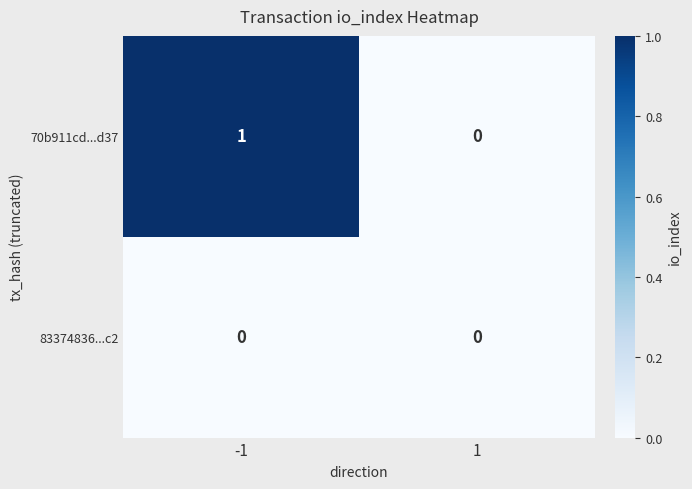

Which series has the largest total across all categories?

70b911cd...d37